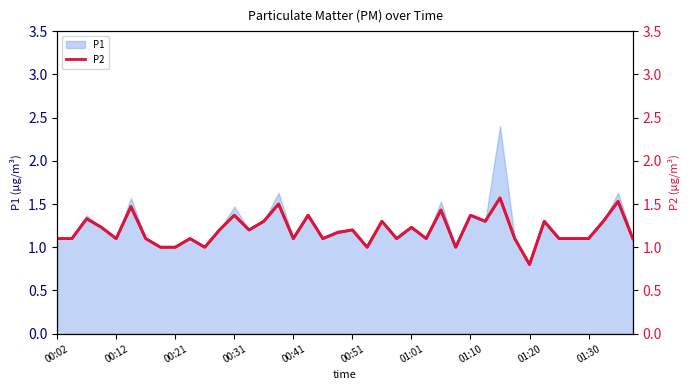

How many lines are shown in the chart?

1